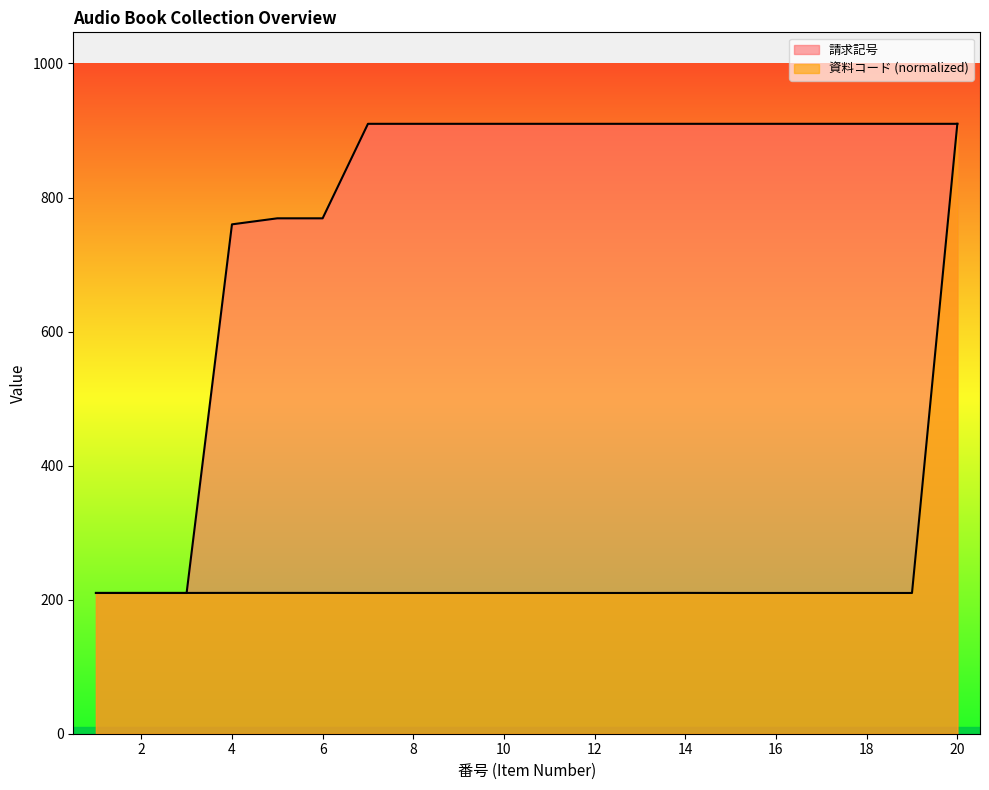

Where do 請求記号 and 資料コード first cross each other?

3 and 4